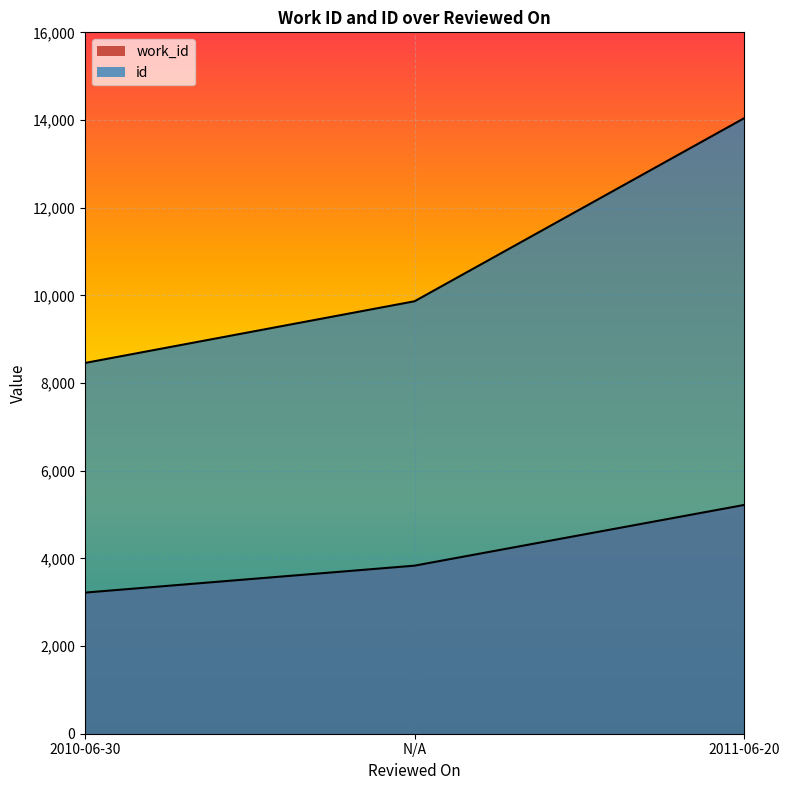

True or false: id has a value of 2216 at N/A.

False